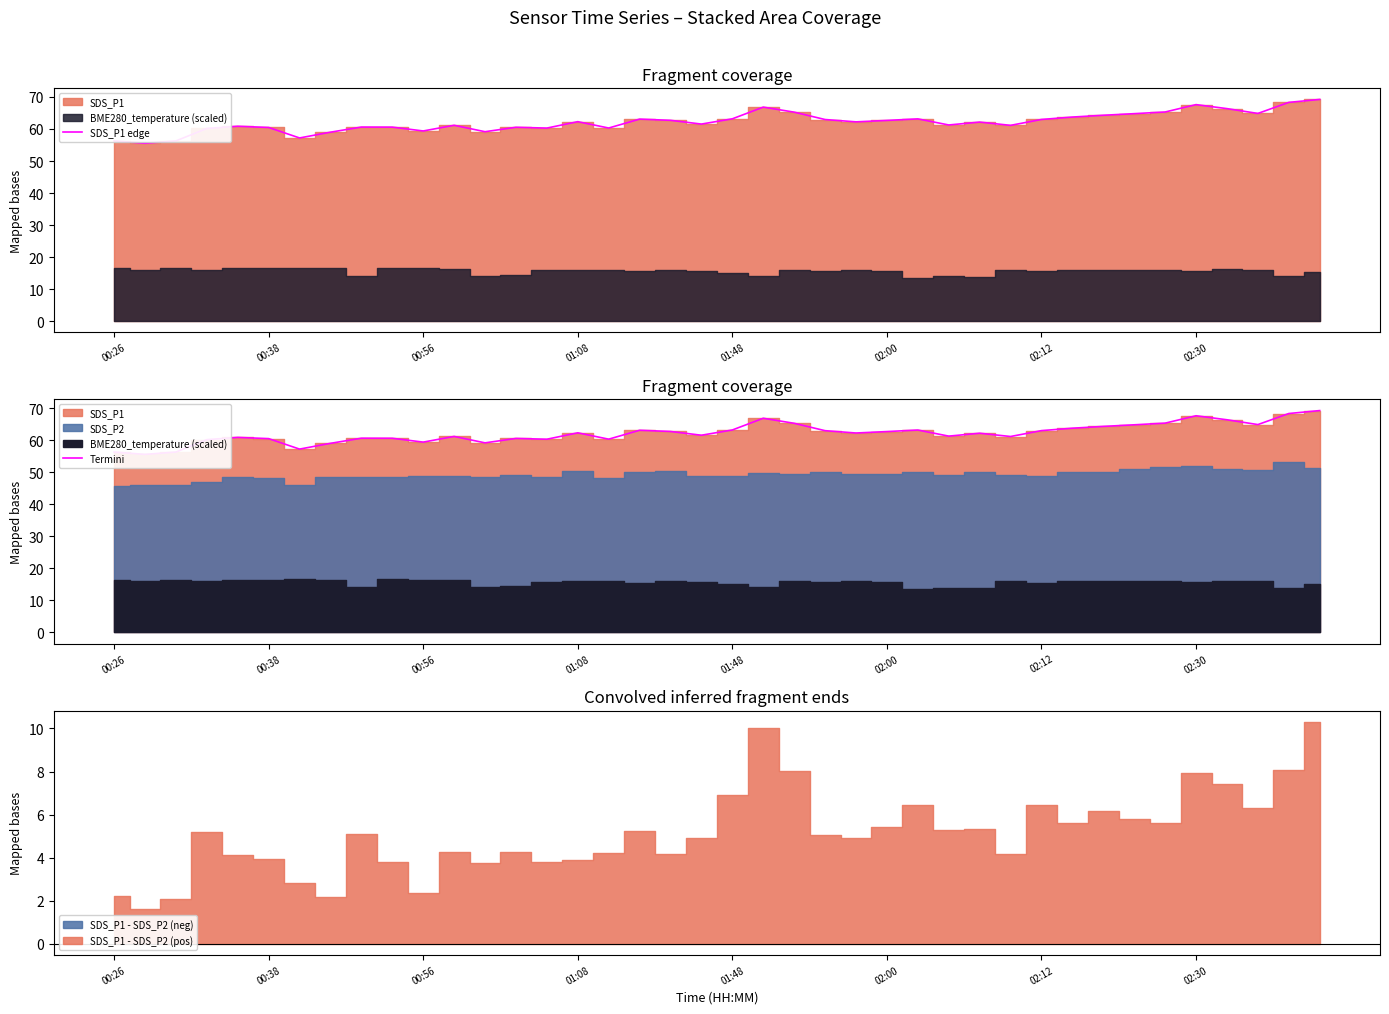

What is the highest value of the SDS_P1 edge series?

69.2